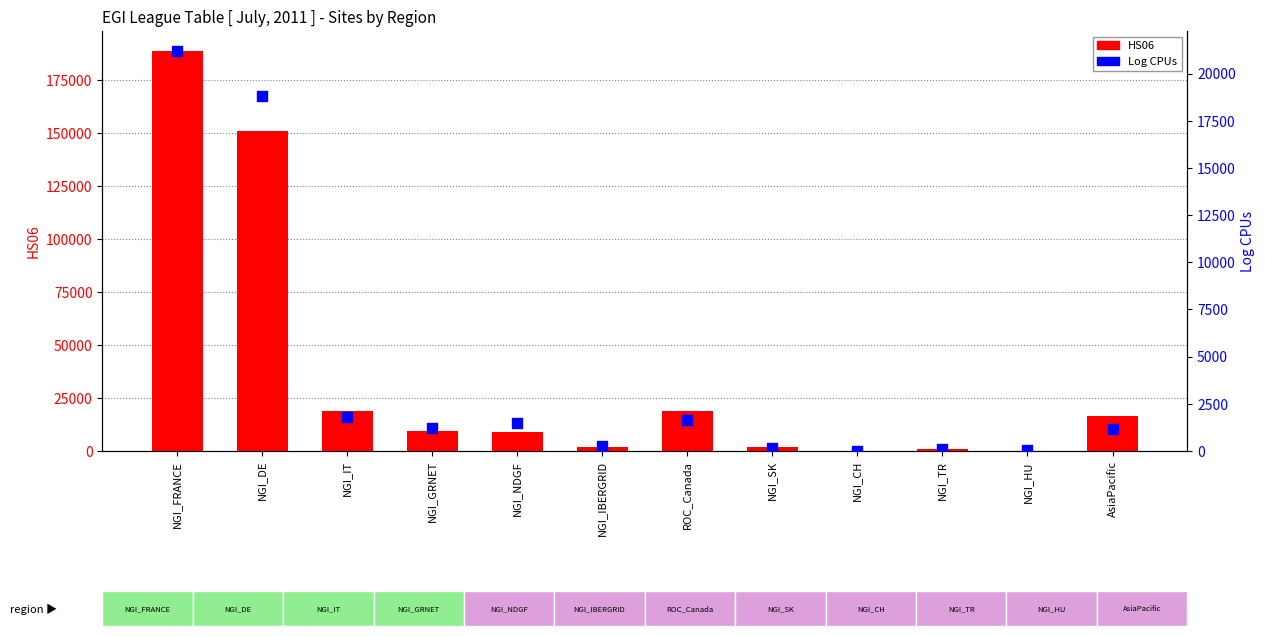

Which series contains the lowest Y value?

HS06